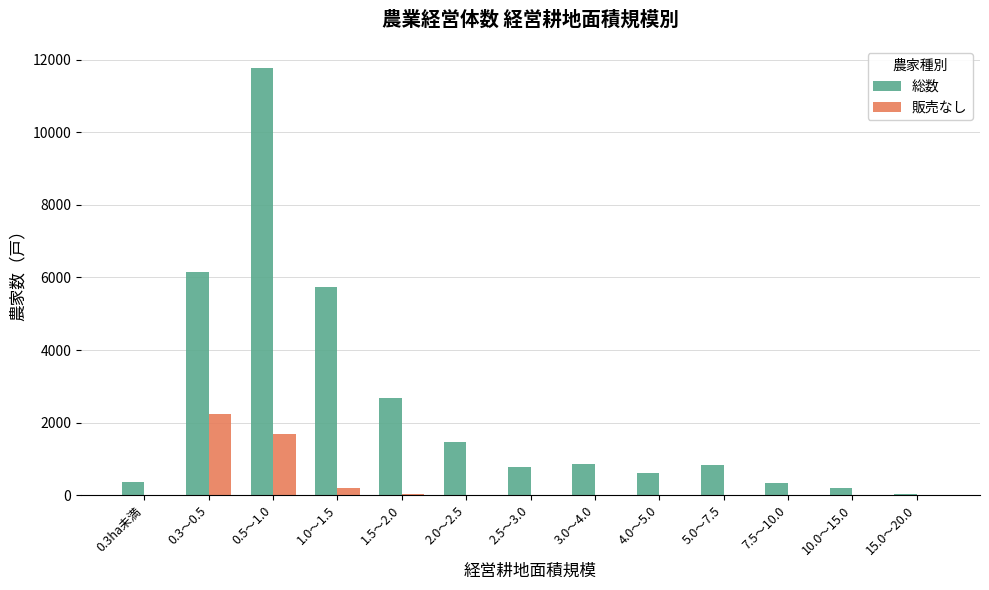

What is the spread (max minus min) of values at 15.0～20.0?

44